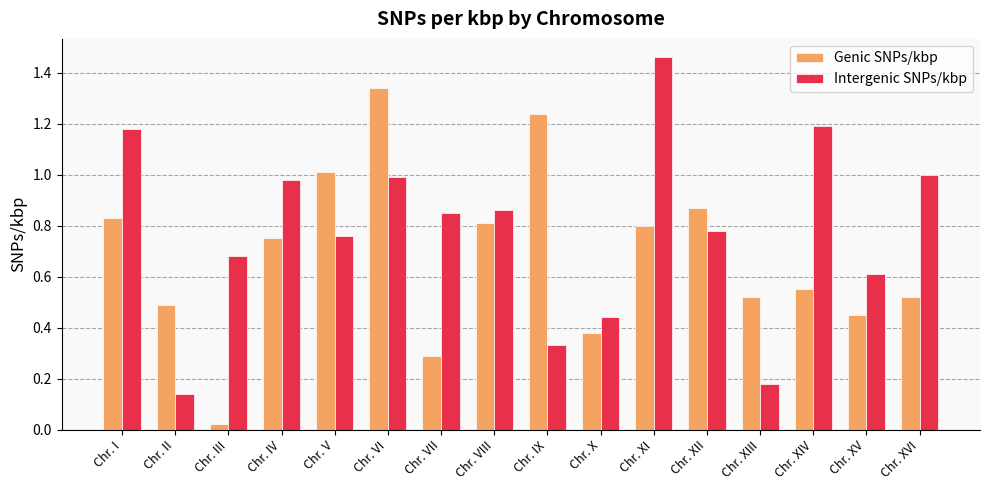

True or false: Intergenic SNPs/kbp has a value of 0.3 at Chr. IX.

True